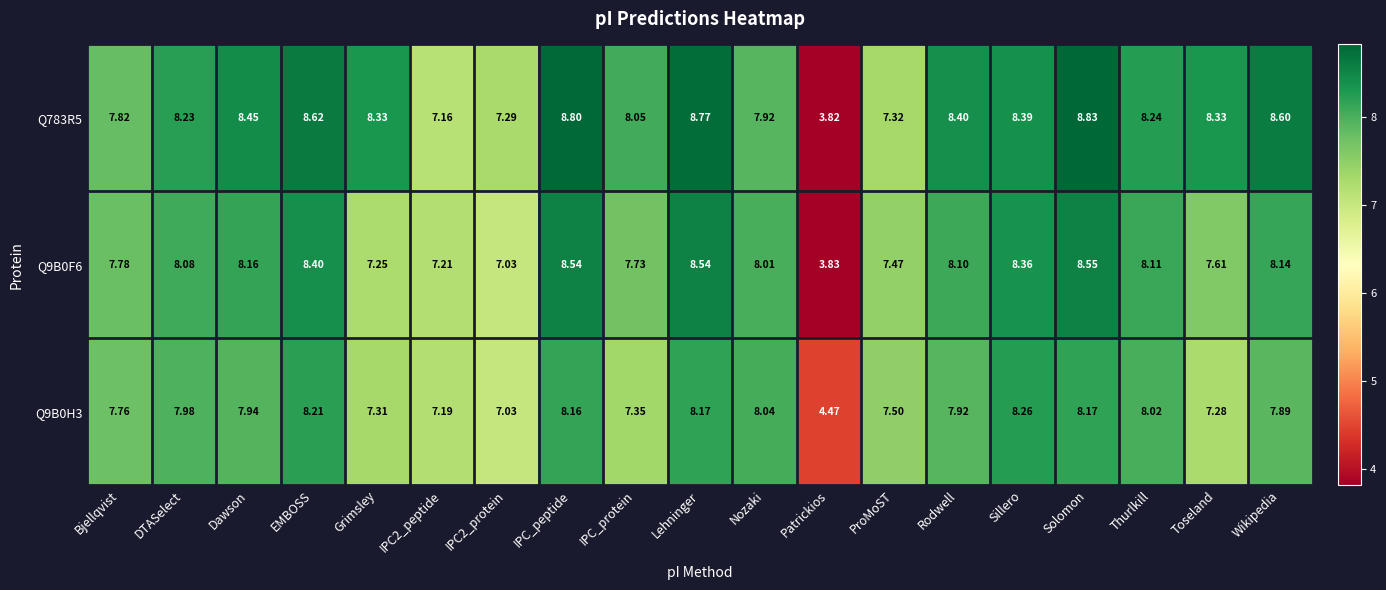

What is the total value across all series at Dawson?

24.6